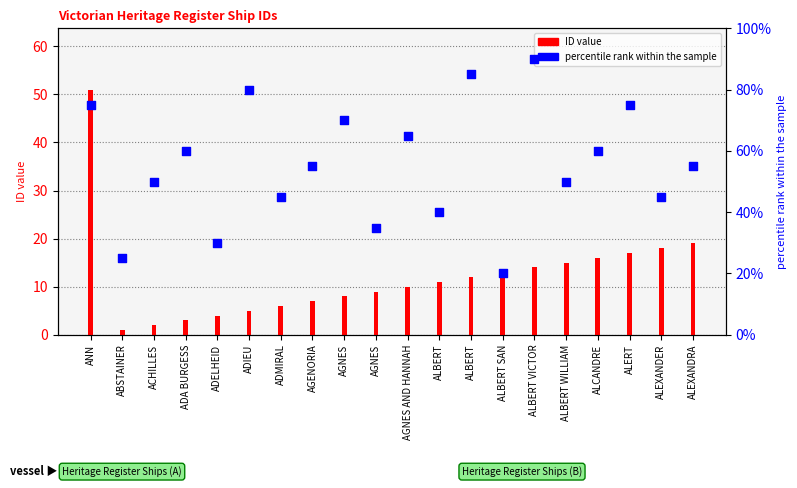

At how many categories does at least one series exceed 16?

20